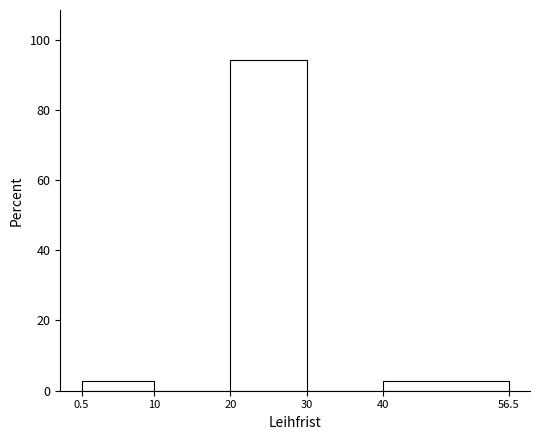

Reading left to right, transcribe this chart: for each bar, give the range it covers on the x-axis and its height. The values are not printed on the chart, so give them approximately, as read against the axis.

0.5 to 10: 2
10 to 20: 0
20 to 30: 94
30 to 40: 0
40 to 56.5: 2